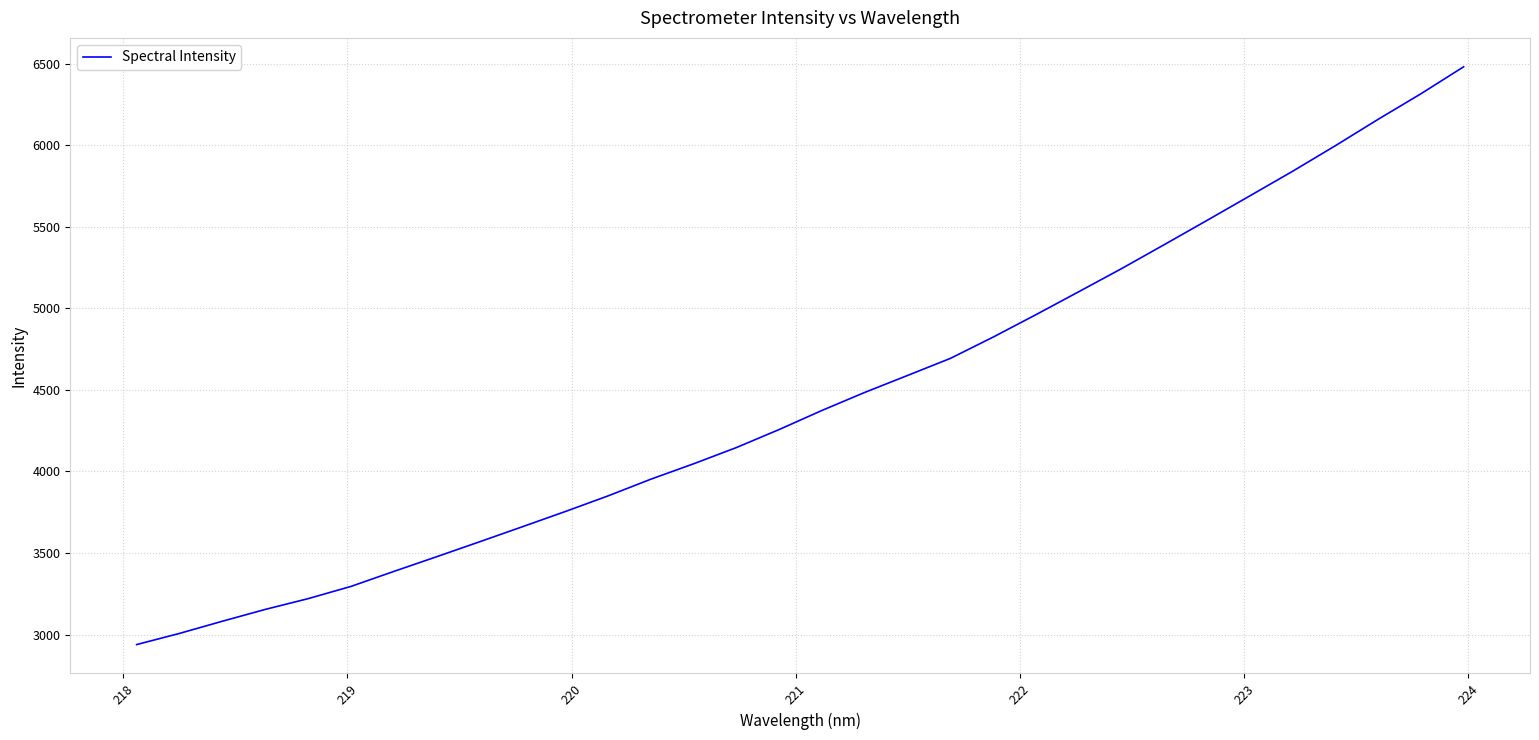

Is this an area chart (filled region under the line)?

No